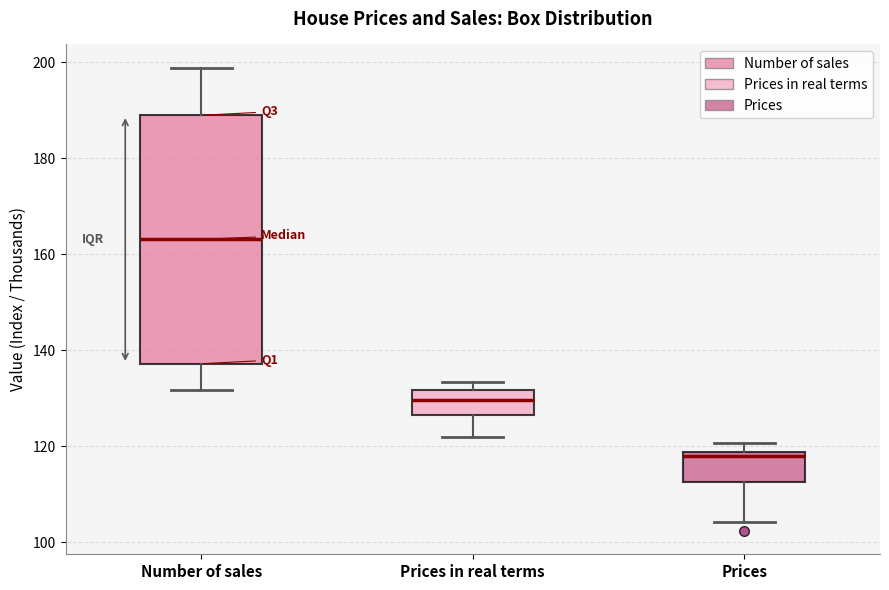

Which box is the tallest, from its lower edge to its upper edge?

Number of sales